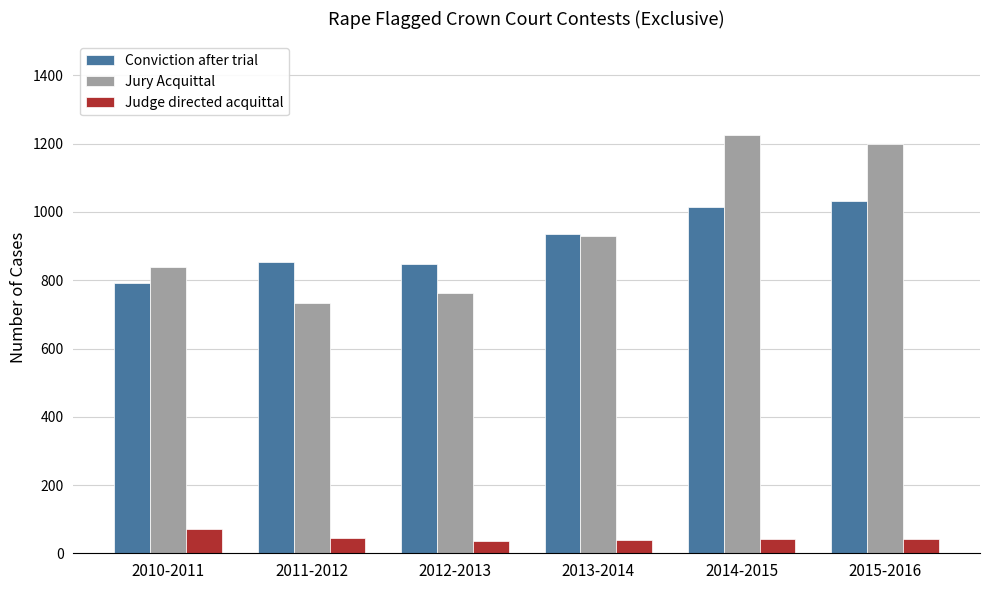

Is it true that Jury Acquittal equals 763 at 2012-2013?

True